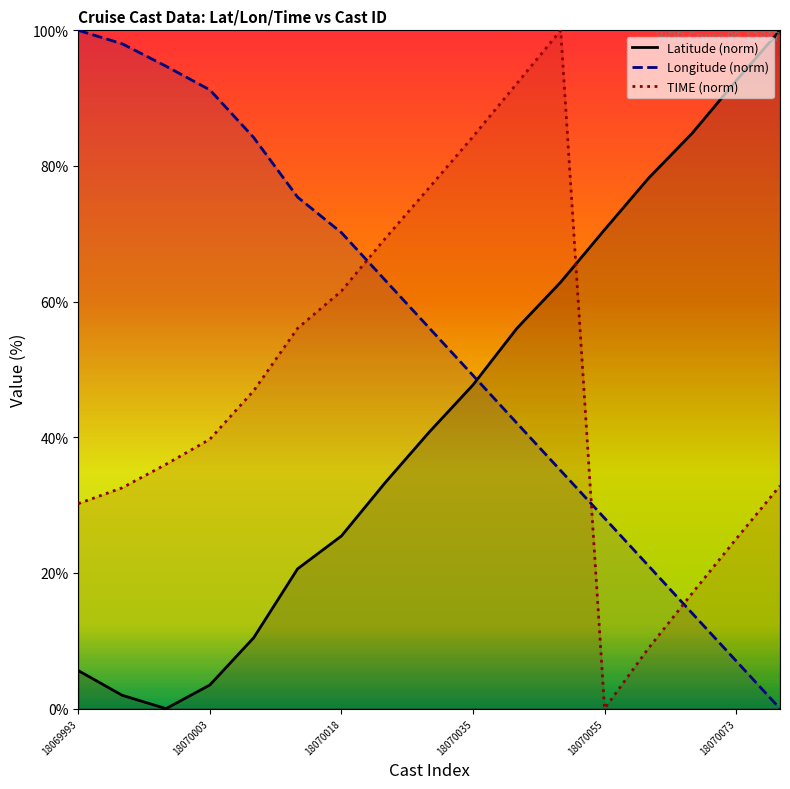

Rank the series by their maximum value, from highest to lowest.

Latitude (norm), Longitude (norm), TIME (norm)